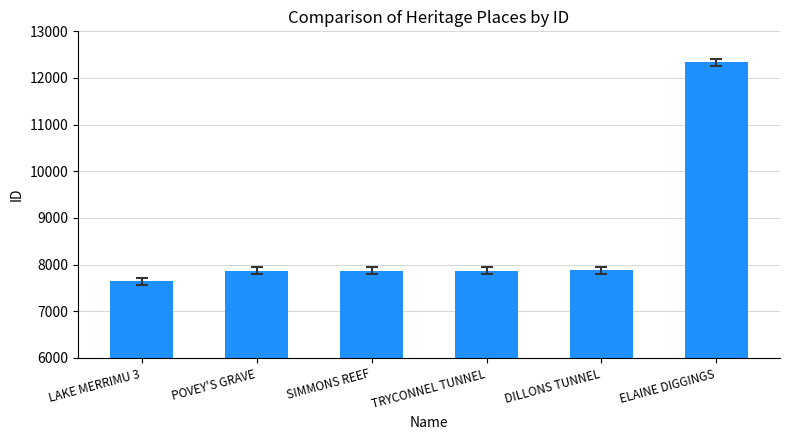

At which category does the chart reach its minimum across all series?

LAKE MERRIMU 3